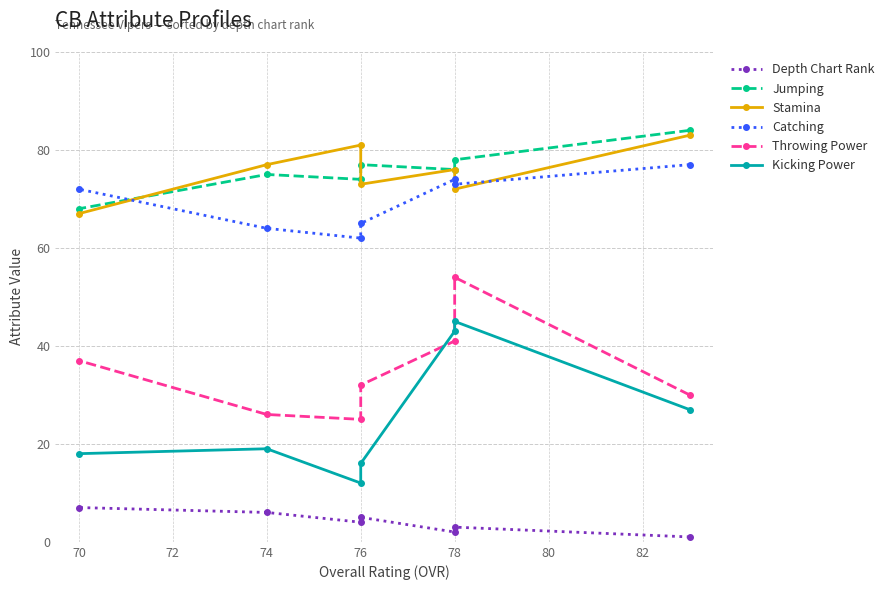

What is the difference between the Depth Chart Rank values at 70 and 74?

1